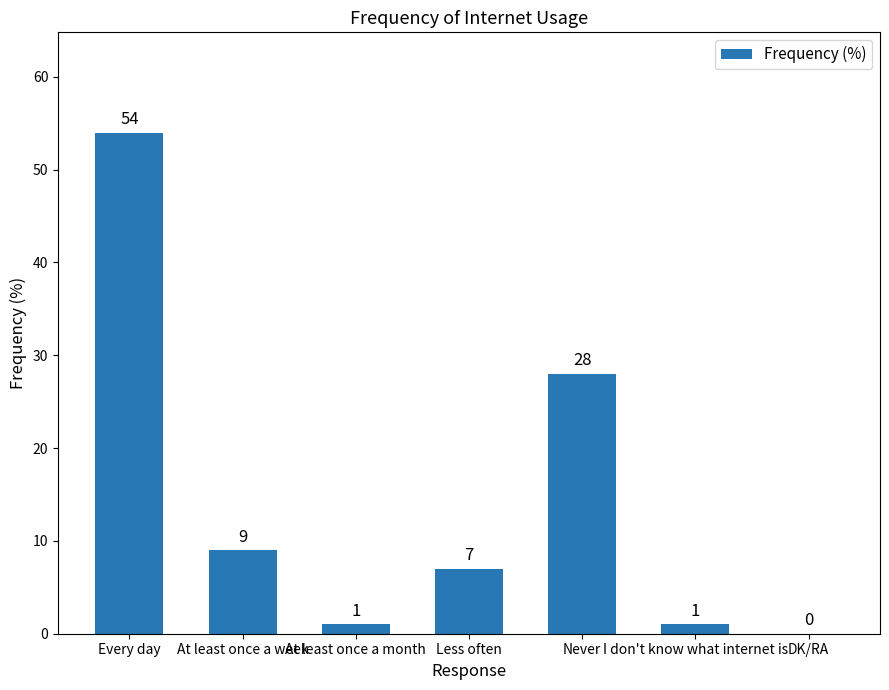

What is the difference between the values at DK/RA and I don't know what internet is?

1